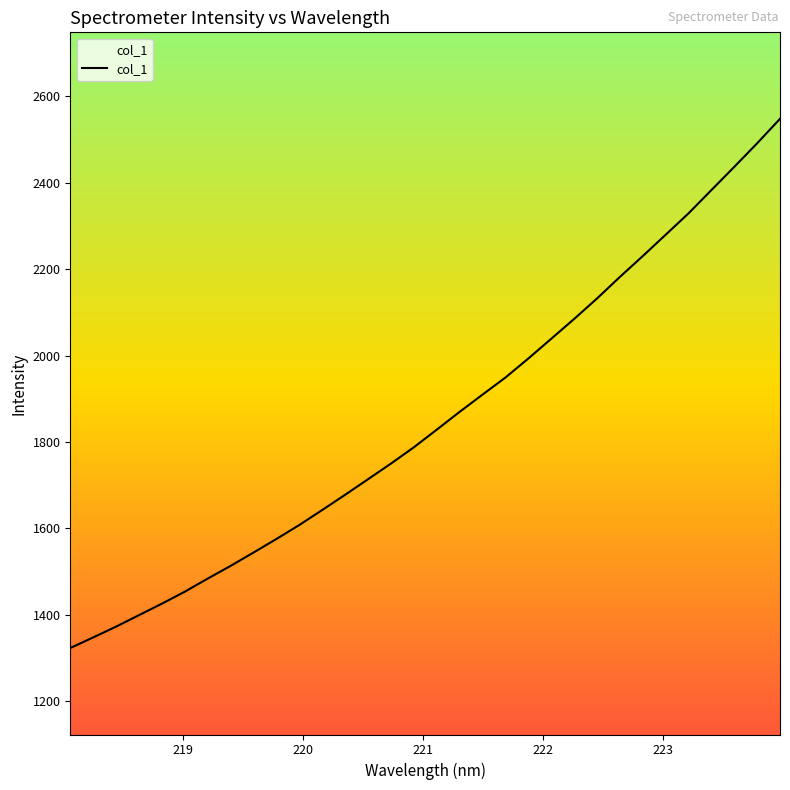

How many lines are shown in the chart?

1